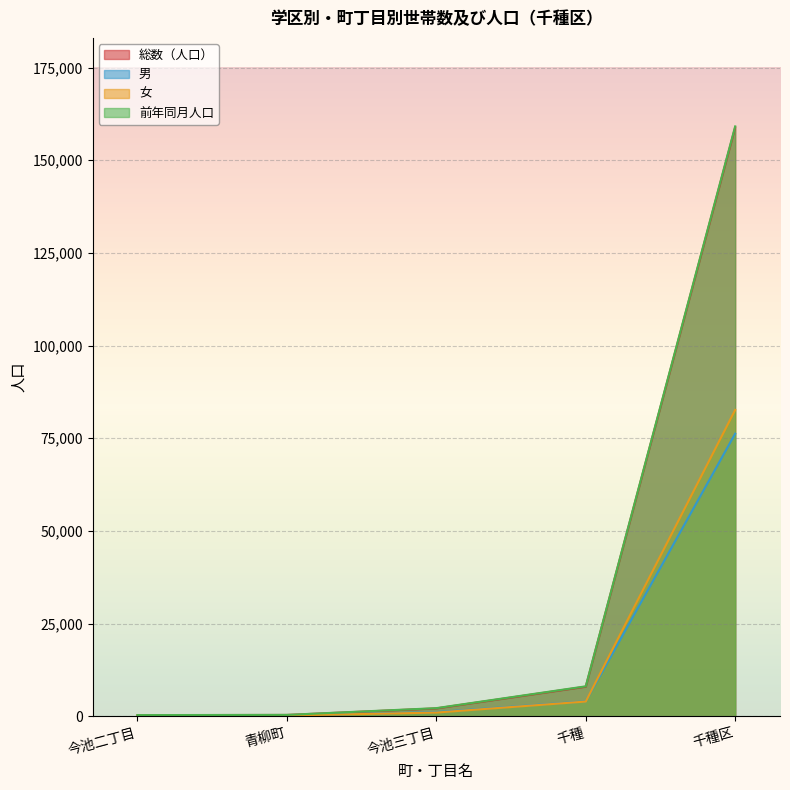

True or false: 女 has more than 2 points higher than both neighbors.

False